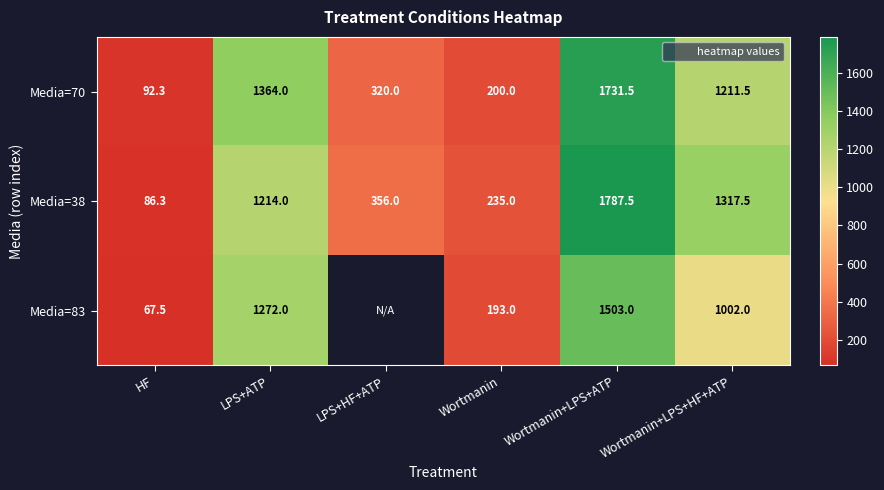

True or false: Media=83 has a value of 422.3 at Wortmanin+LPS+ATP.

False